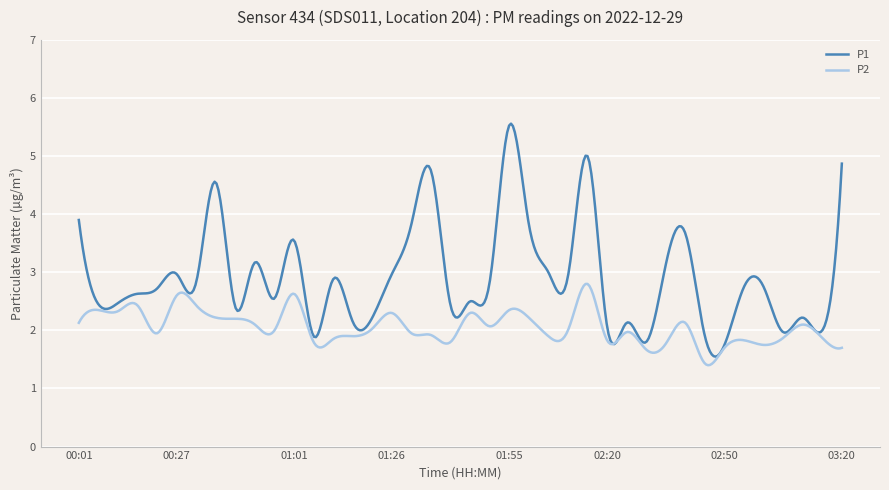

True or false: P1 has more than 1 points higher than both neighbors.

True